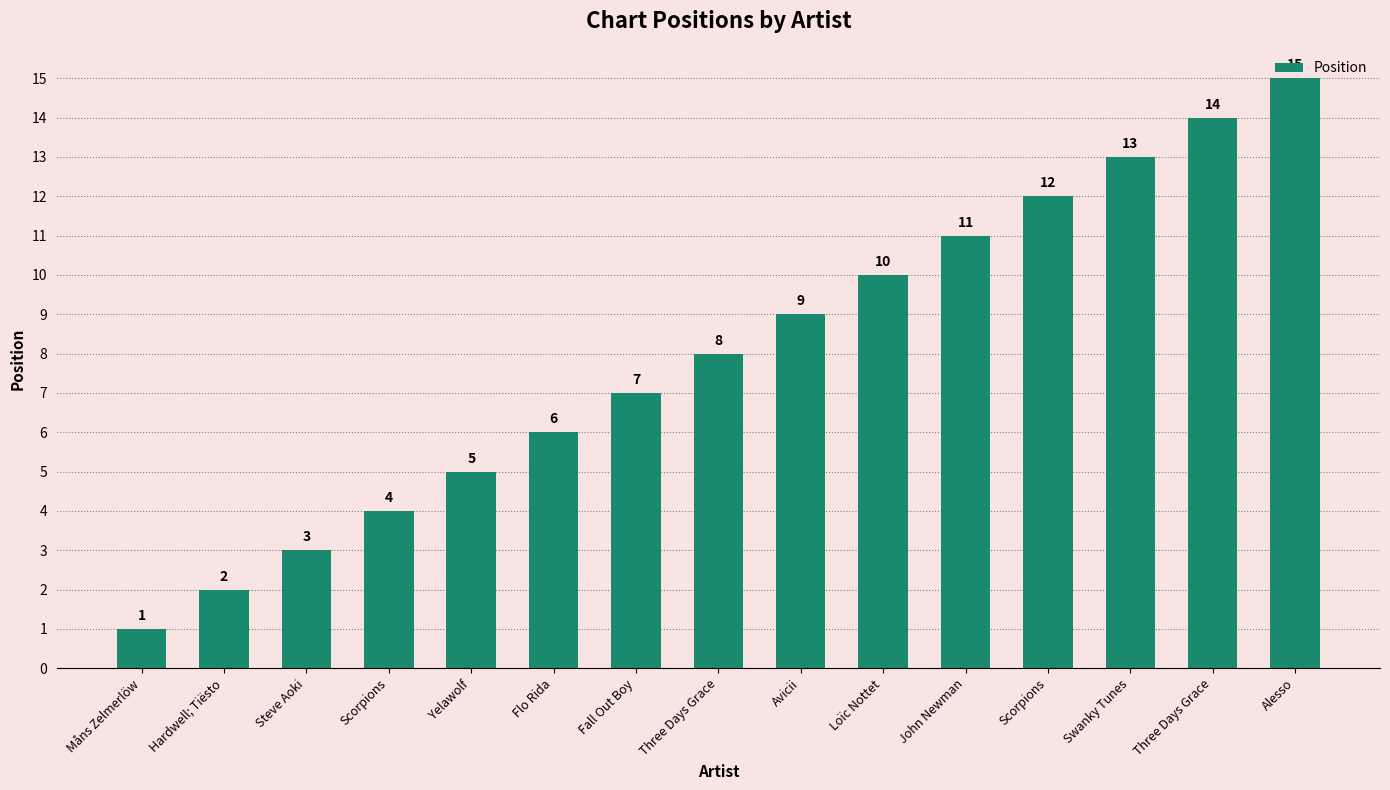

Rank the categories by value from highest to lowest.

Alesso, Three Days Grace, Swanky Tunes, Scorpions, John Newman, Loïc Nottet, Avicii, Three Days Grace, Fall Out Boy, Flo Rida, Yelawolf, Scorpions, Steve Aoki, Hardwell; Tiësto, Måns Zelmerlöw